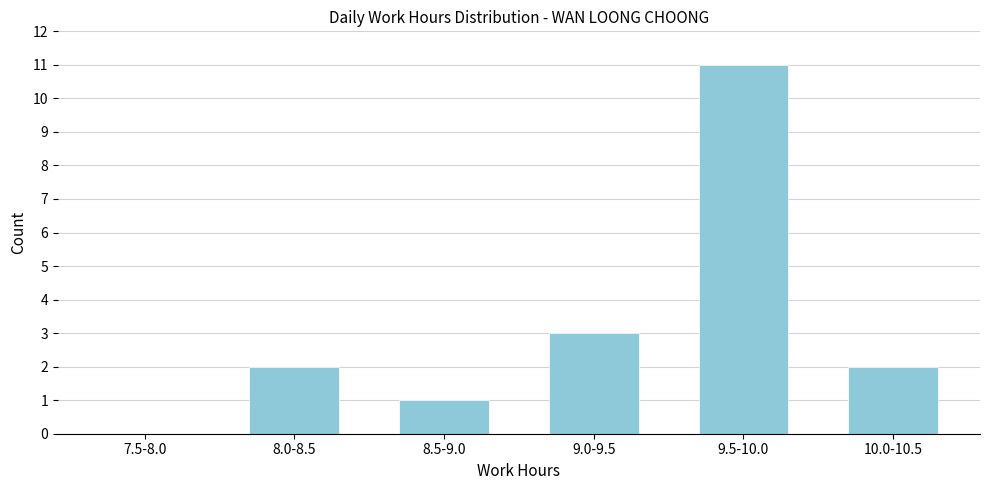

Reading left to right, extract all data points from this chart.

7.5-8.0=0	8.0-8.5=2	8.5-9.0=1	9.0-9.5=3	9.5-10.0=11	10.0-10.5=2